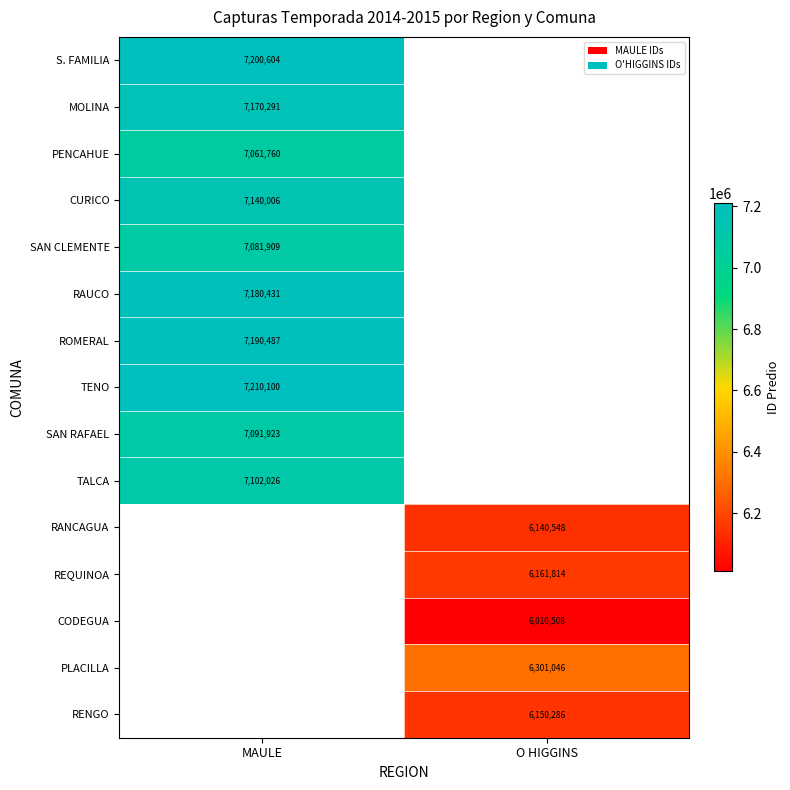

Is the value of REQUINOA at O HIGGINS greater than the value of CURICO at MAULE?

No